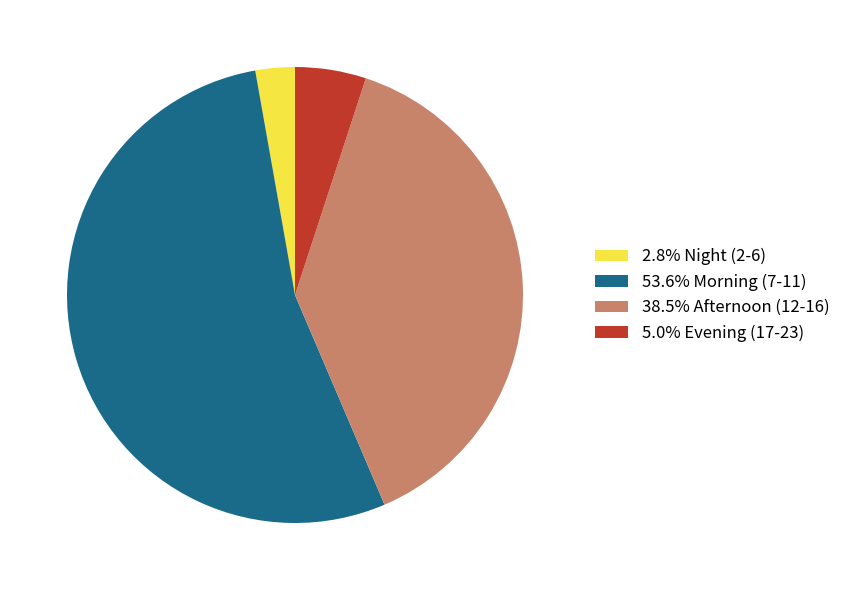

Count the number of slices in the pie.

4